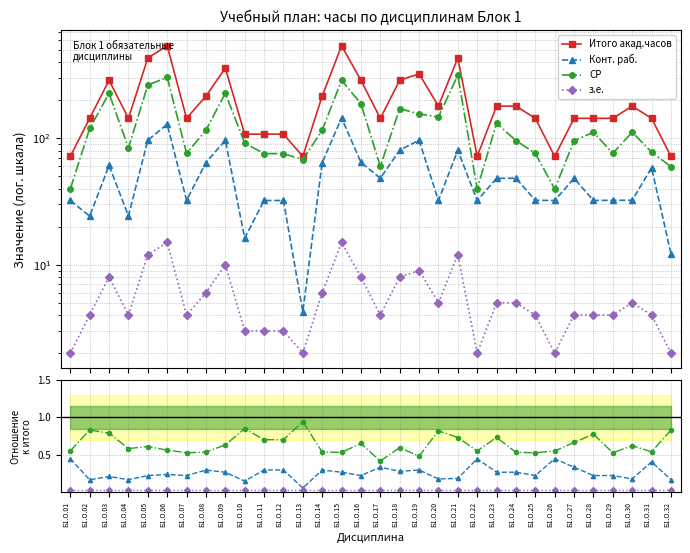

What is the total value across all series at Б1.О.28?

145.0